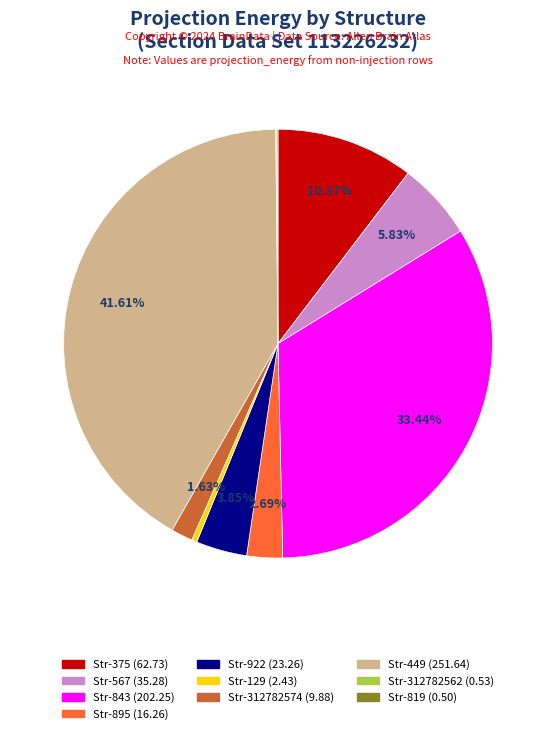

Is there a majority slice in this chart?

No